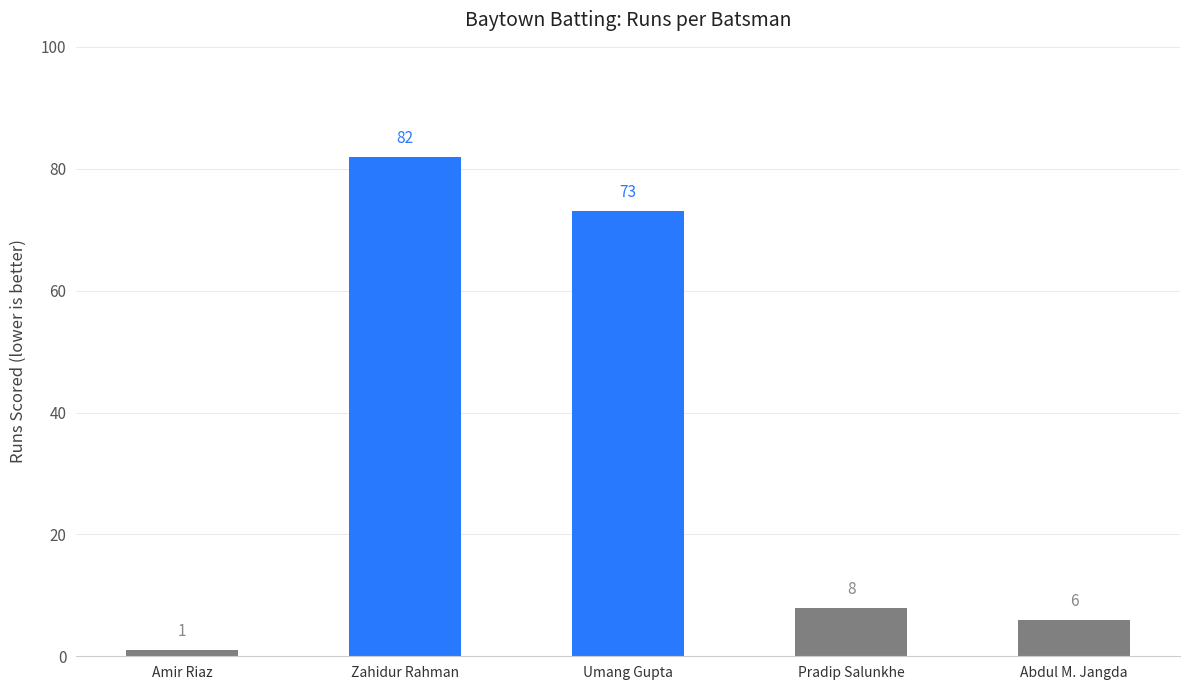

How many categories are shown in the chart?

5